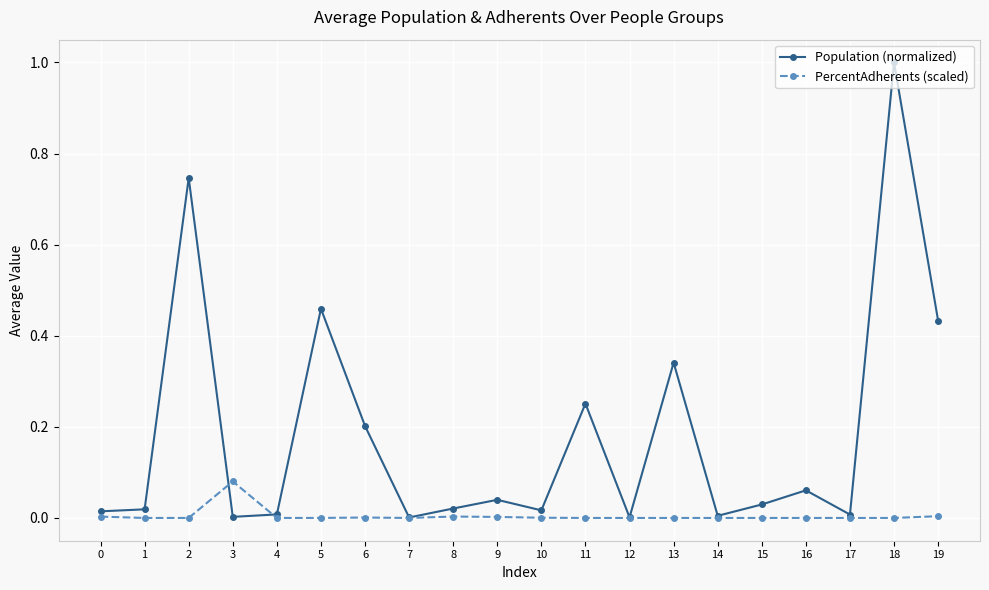

Does the chart have visible grid lines?

Yes